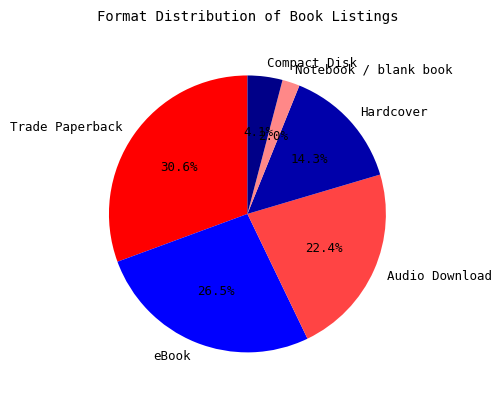

What portion of the pie excludes Hardcover?

85.7%